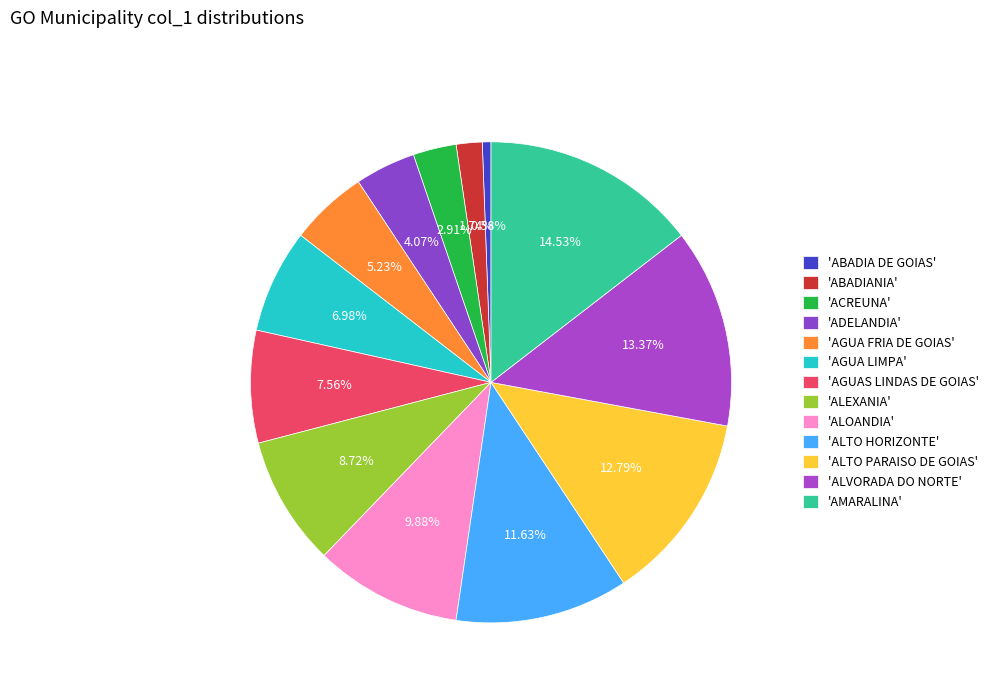

What is the largest slice in the pie chart?

AMARALINA